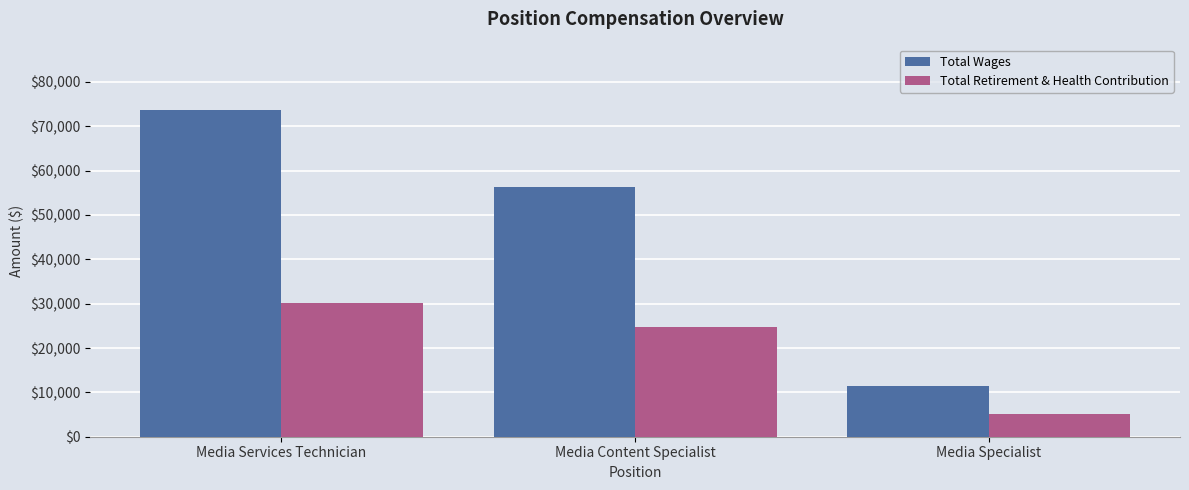

Rank the categories by Total Wages value from highest to lowest.

Media Services Technician, Media Content Specialist, Media Specialist